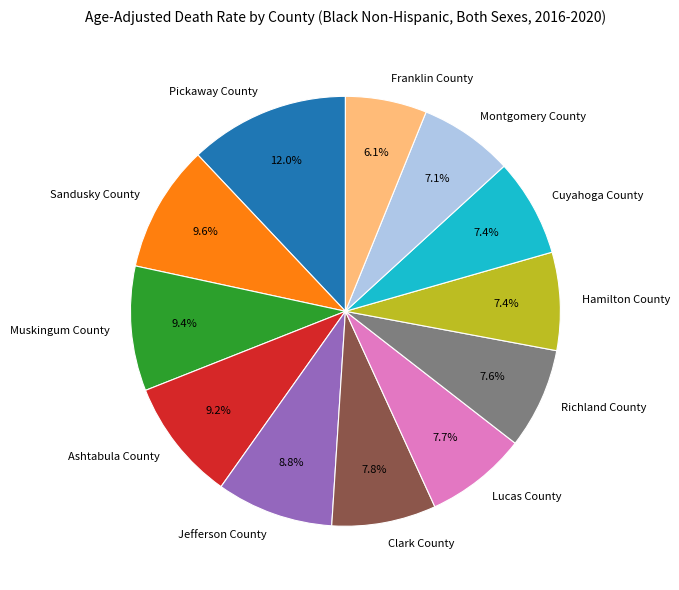

What percentage is the Ashtabula County slice, to the nearest percent?

9%